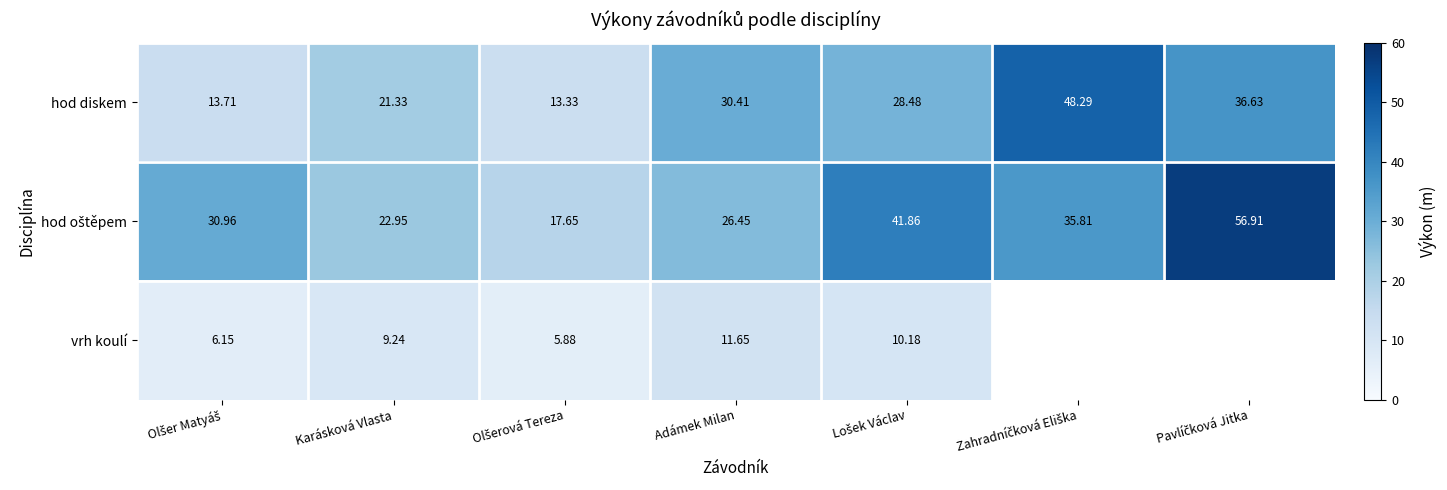

What is the sum of the hod oštěpem values at Zahradníčková Eliška and Pavlíčková Jitka?

92.7